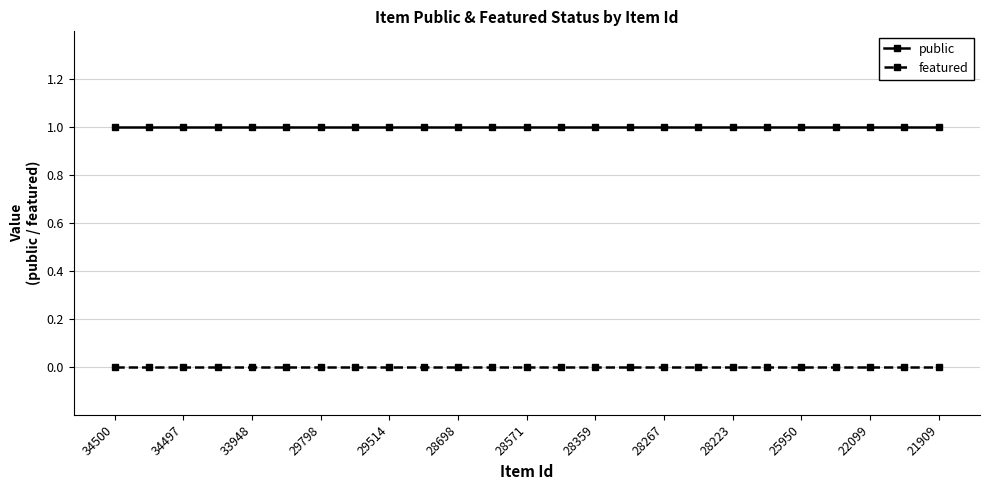

Rank the series by their maximum value, from lowest to highest.

featured, public